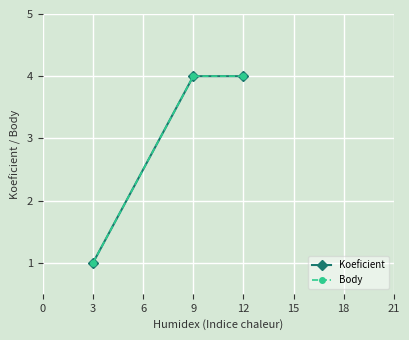

Is the value of Body at 3 greater than the value of Koeficient at 3?

No